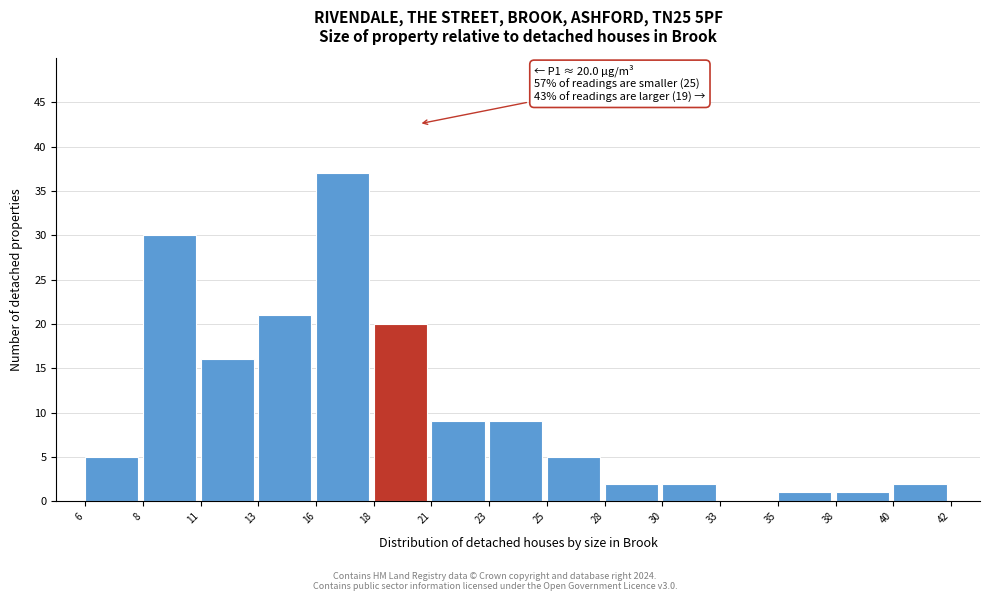

Reading left to right, transcribe all the data shown in this chart.

6=5	8=30	11=16	13=21	16=37	18=20	21=9	23=9	25=5	28=2	30=2	33=0	35=1	38=1	40=2